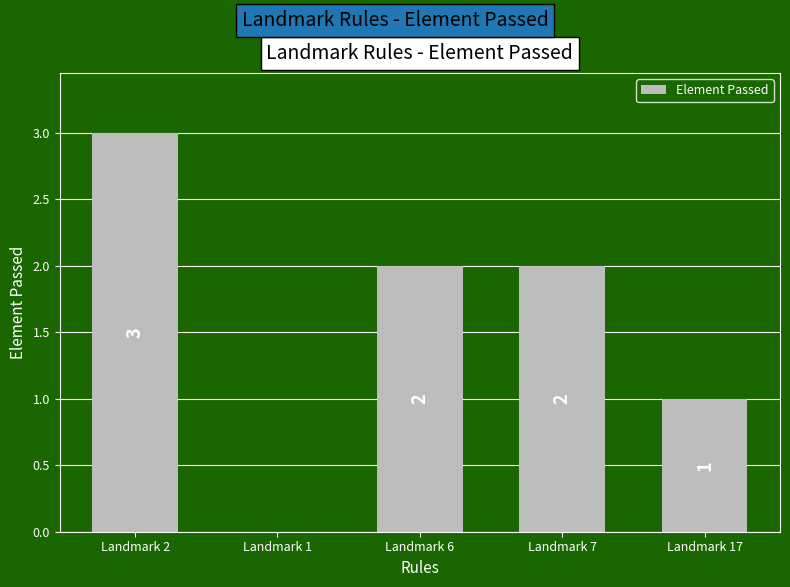

The chart shows a value of 2 at Landmark 7. True or false?

True